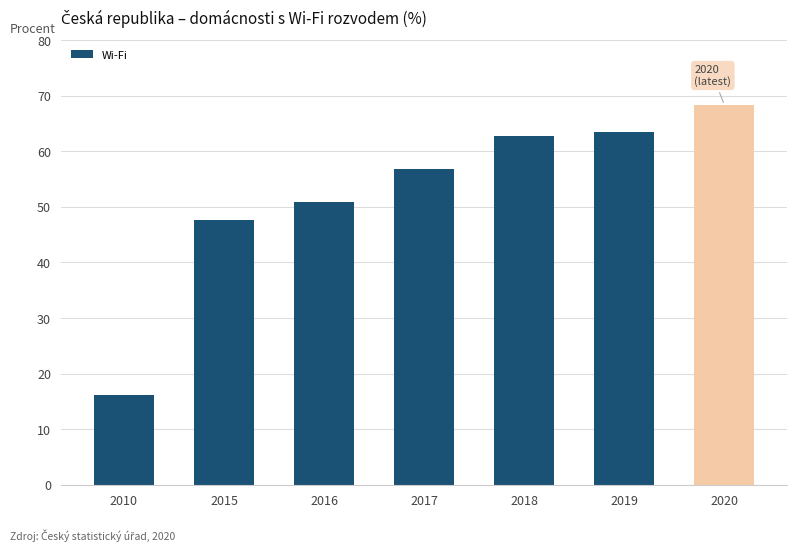

What is the value of the 7th bar from the left?

68.3